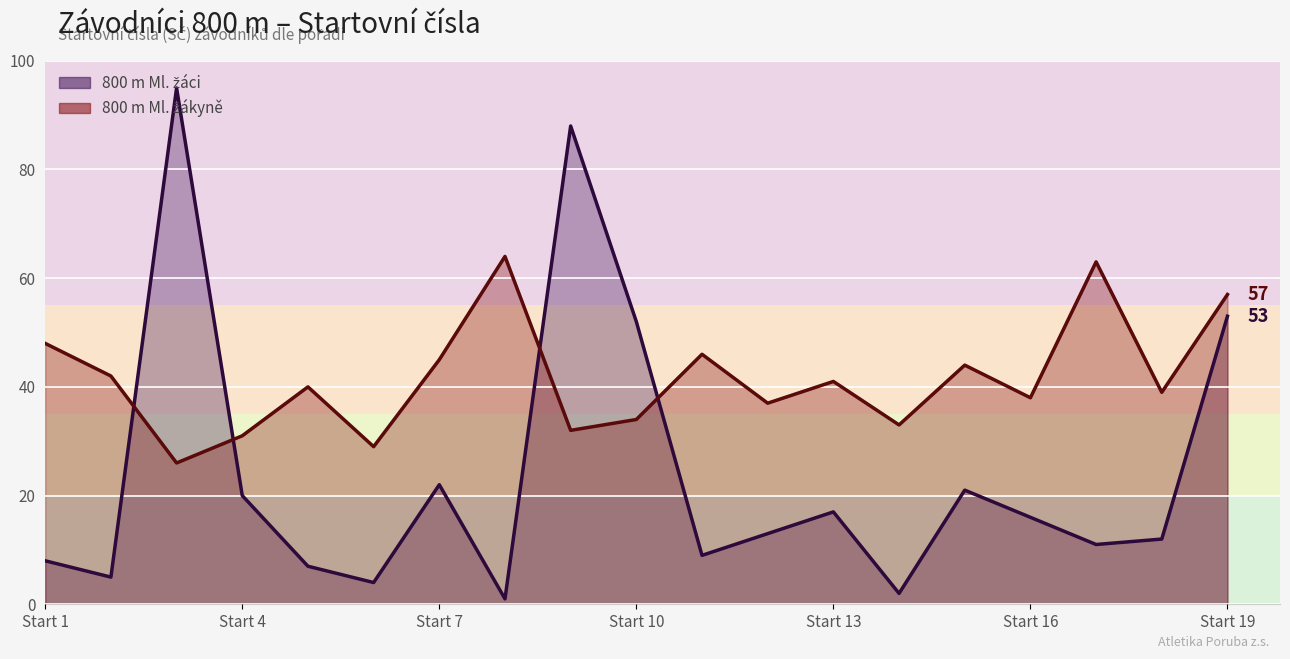

How many categories are shown in the chart?

19